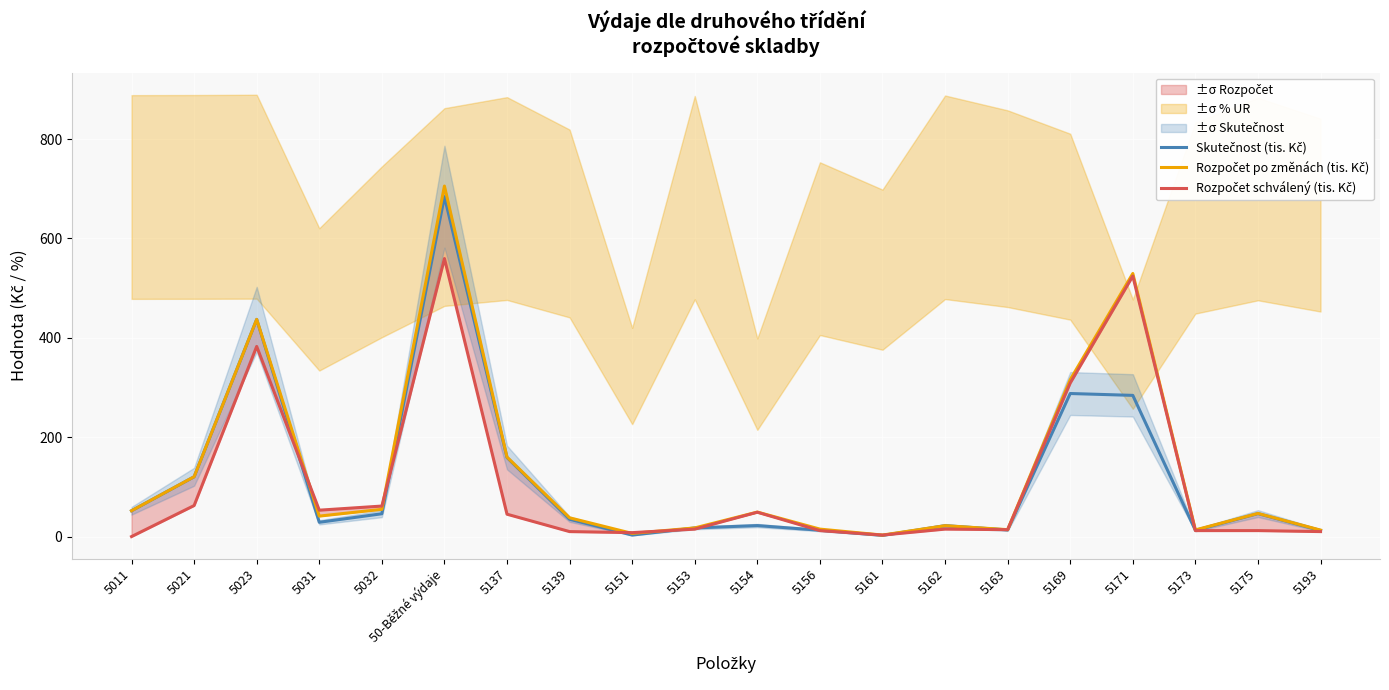

Where does the Skutečnost (tis. Kč) series first go above 34?

5011